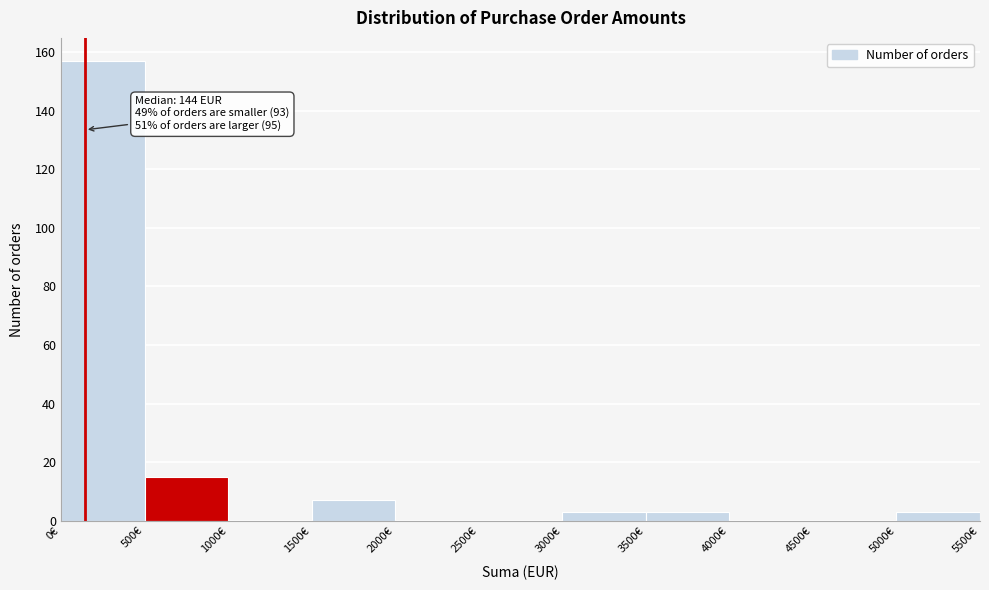

Over which range of the x-axis is the bar tallest?

0 to 500